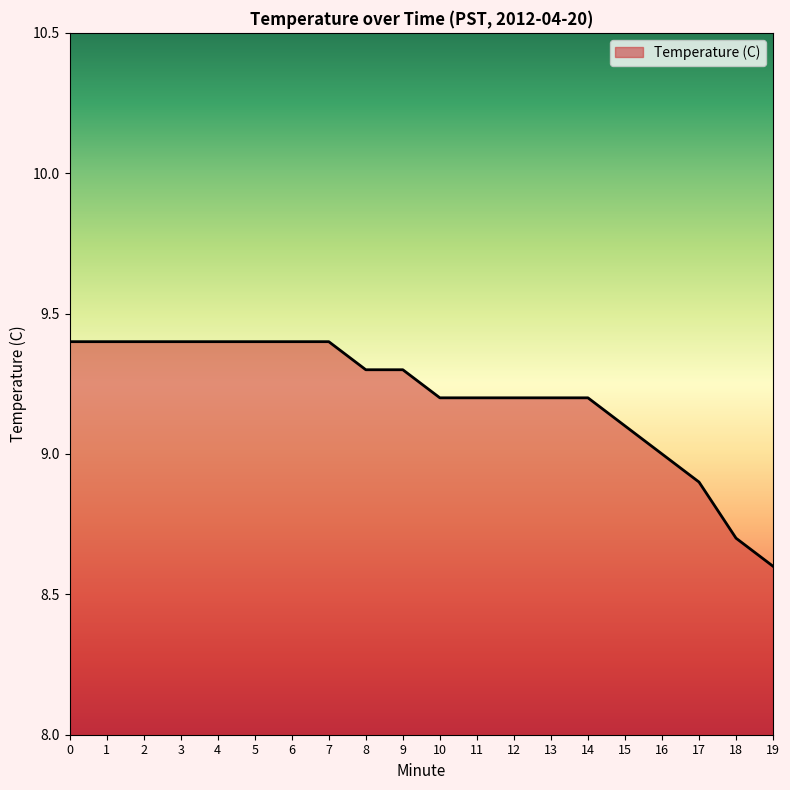

What is the sum of all values?

184.1